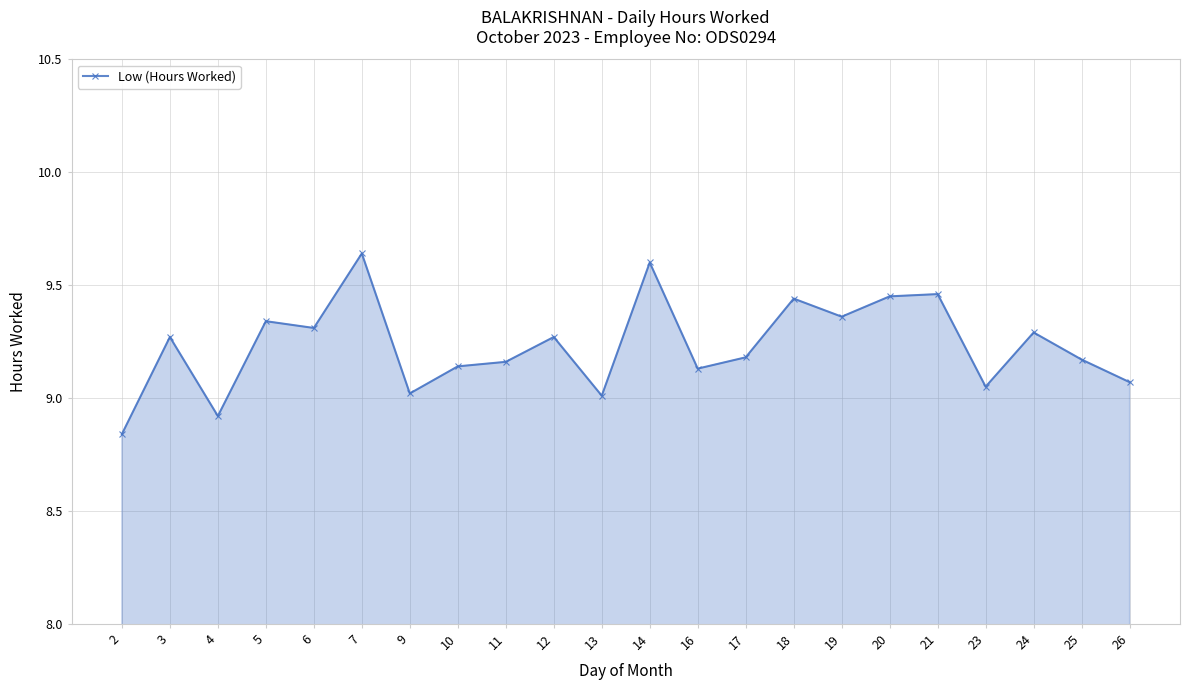

What is the value of the 7th point from the left?

9.0